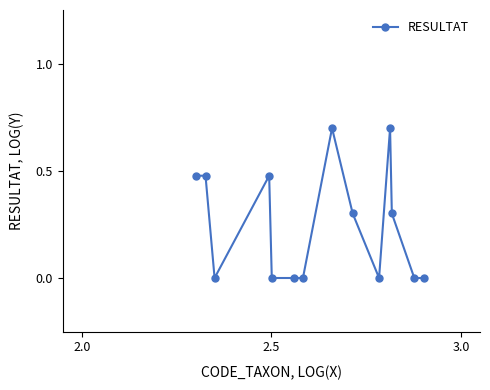

How many categories are shown in the chart?

14